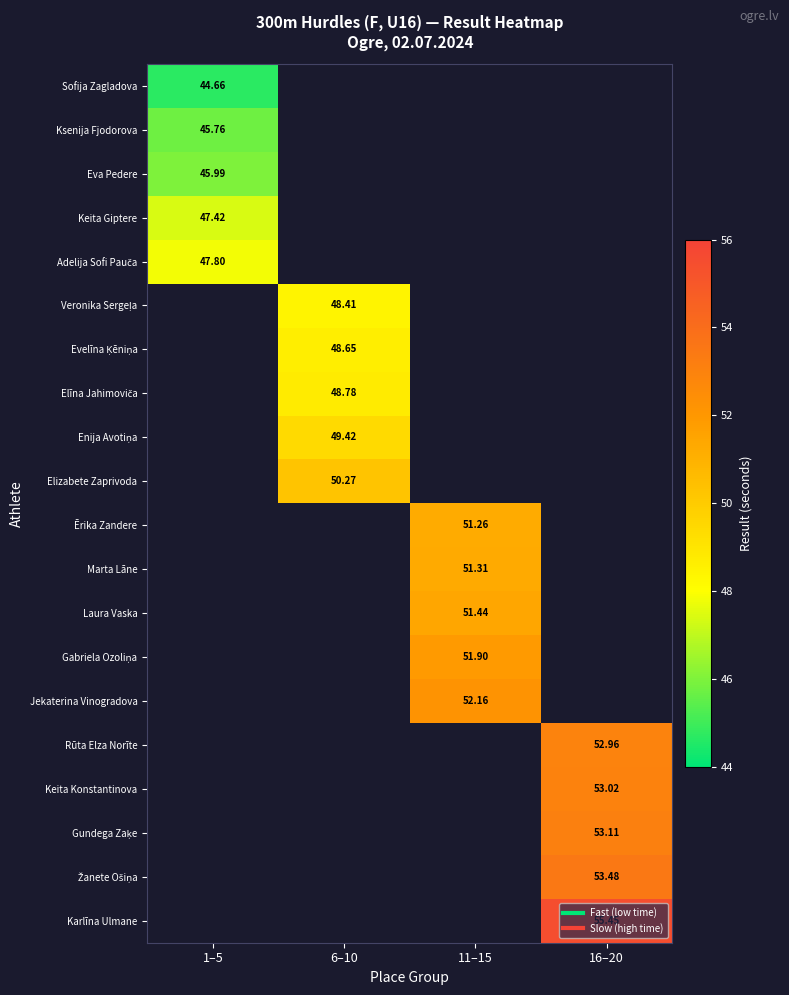

At how many categories does at least one series exceed 50?

3